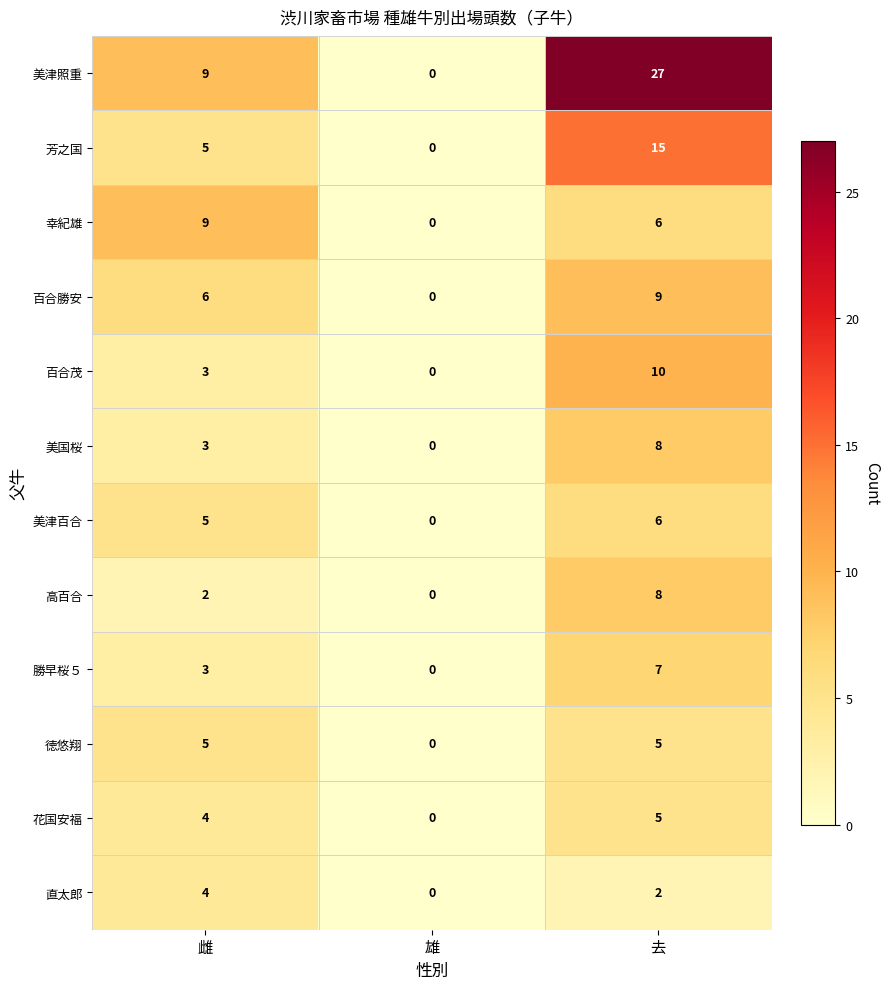

The 幸紀雄 series shows 13 at 雌. True or false?

False